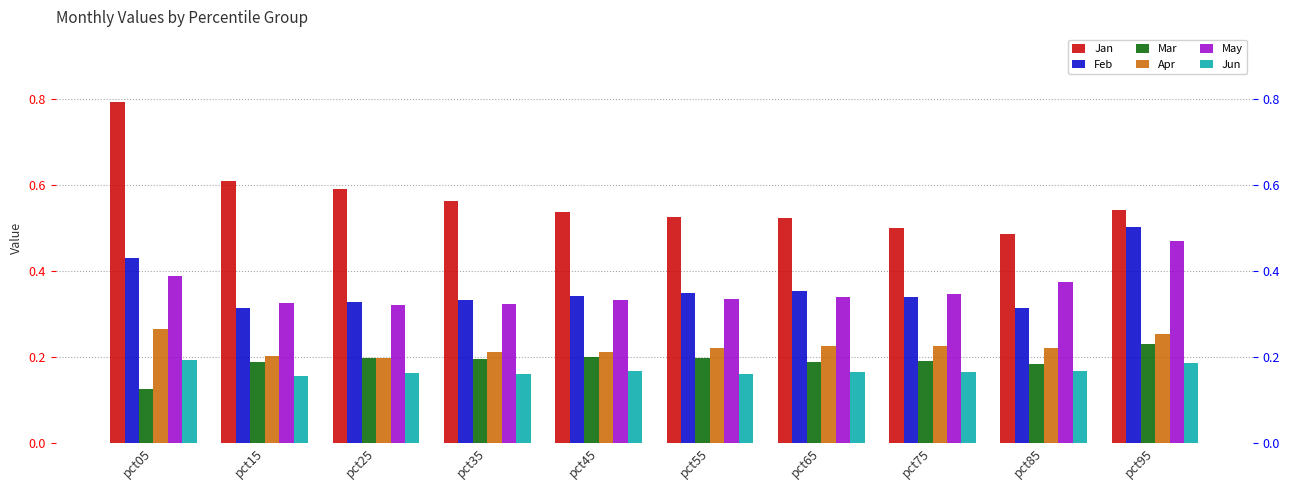

Which series has the largest total across all categories?

Jan